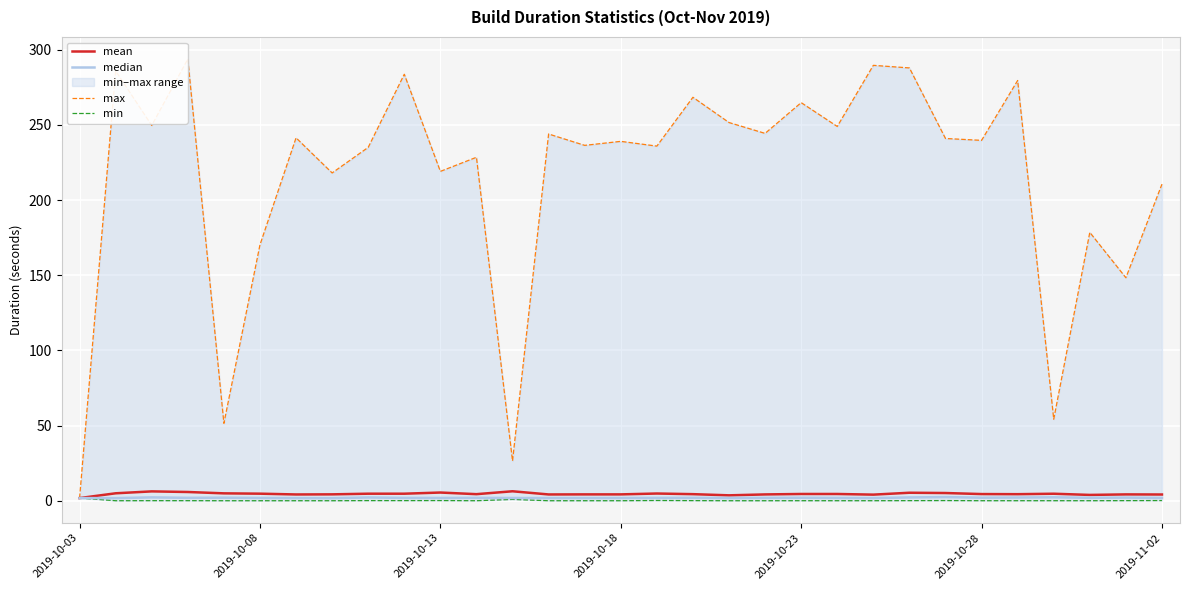

What position from the left is 28?

29